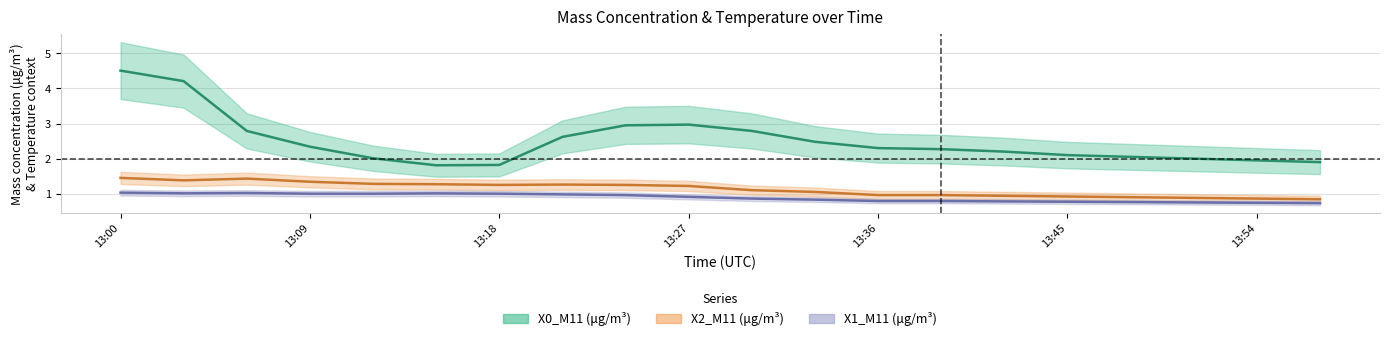

Does the chart display data point markers on the line(s)?

No